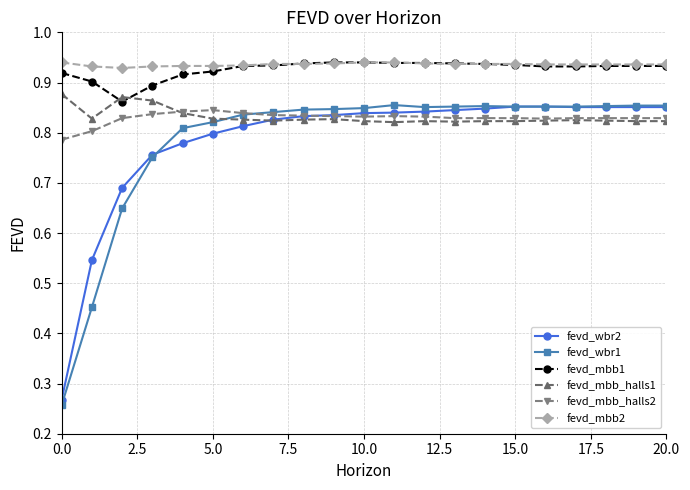

Which series has the largest range (max minus min)?

fevd_wbr1